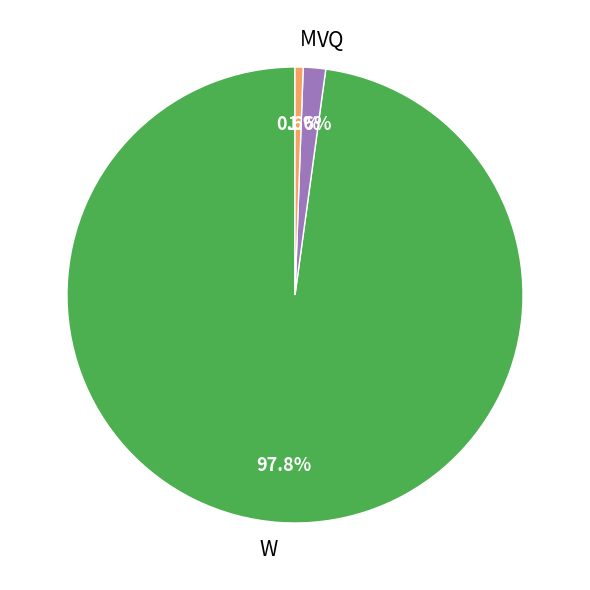

How many slices are in this pie chart?

3